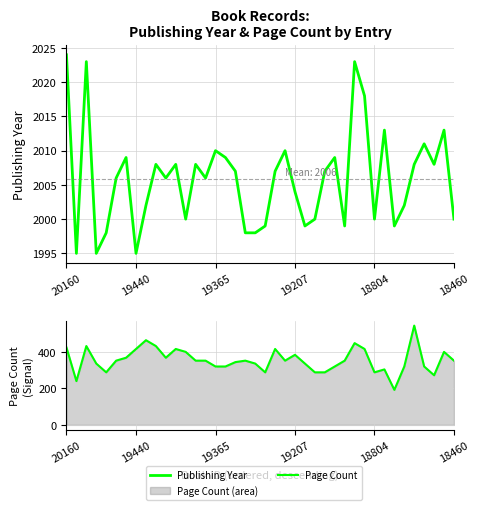

The value of Page Count at 37 is 406. True or false?

False